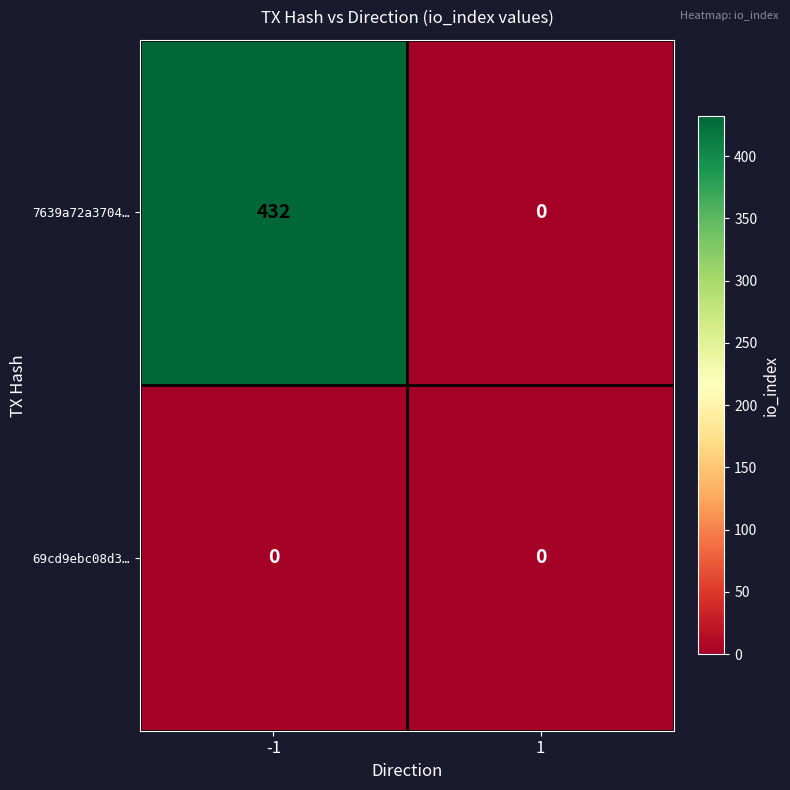

What is the sum of the 7639a72a3704… values at -1 and 1?

432